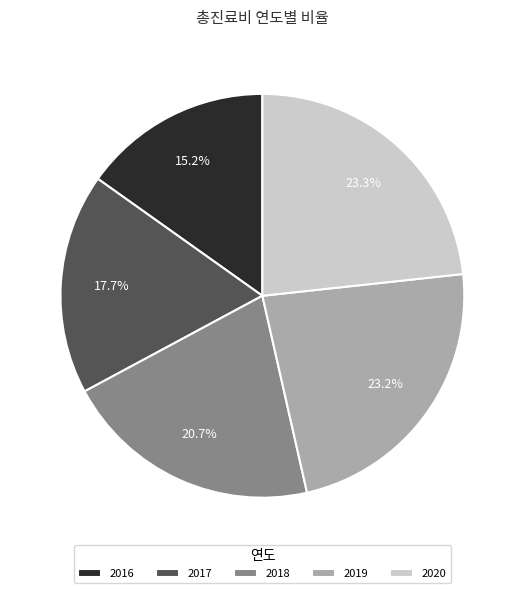

How many segments does this pie chart have?

5